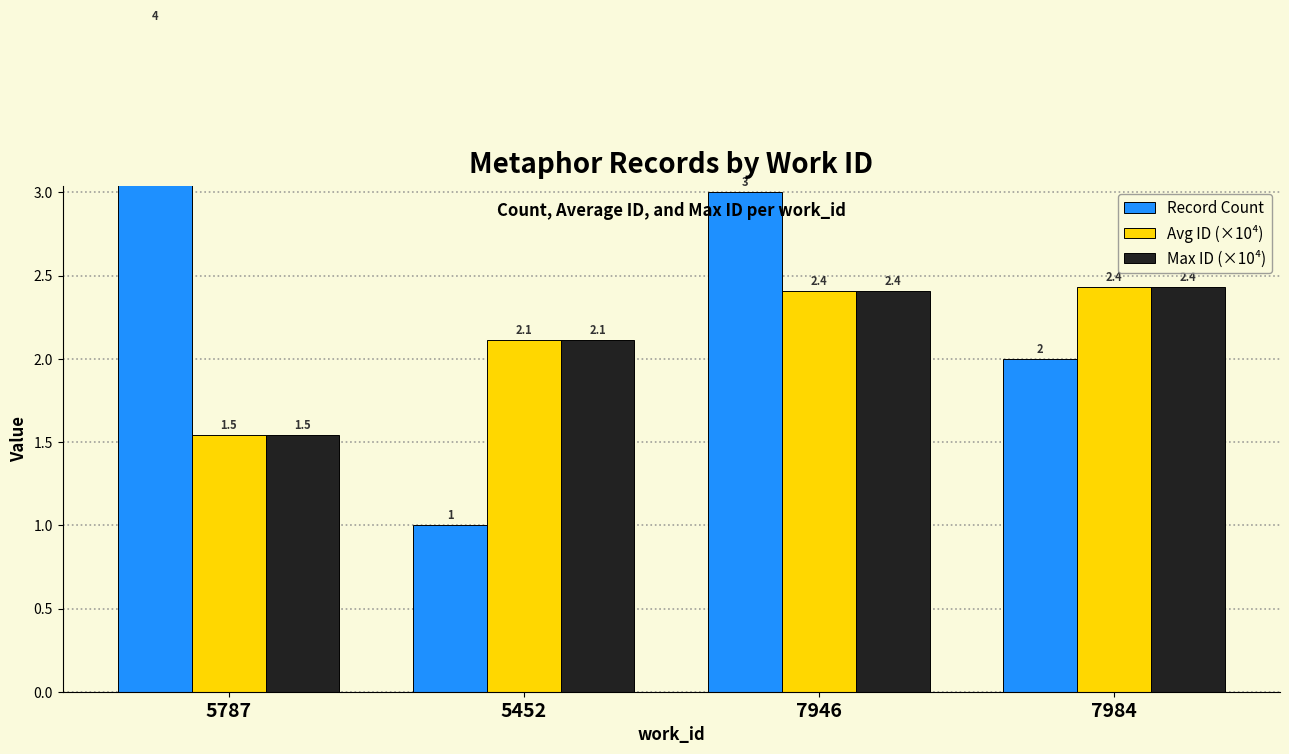

How many groups of bars are there?

4